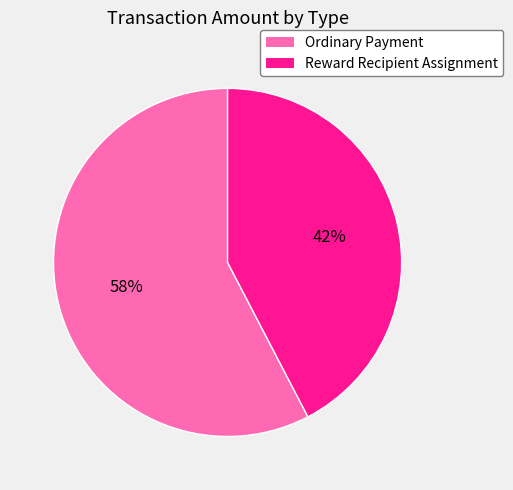

Which has a higher value, Ordinary Payment or Reward Recipient Assignment?

Ordinary Payment